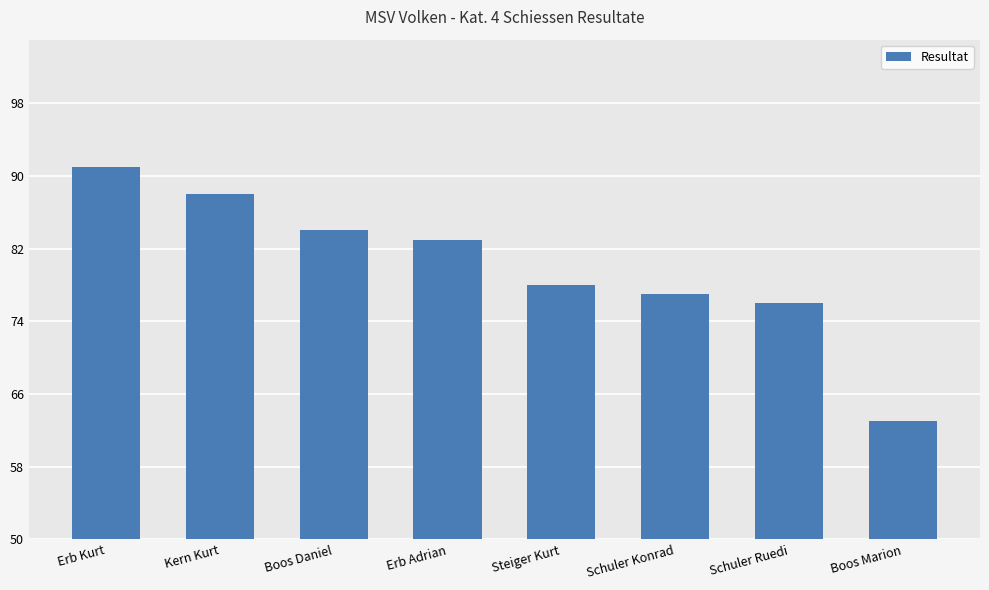

What is the greatest value displayed?

91